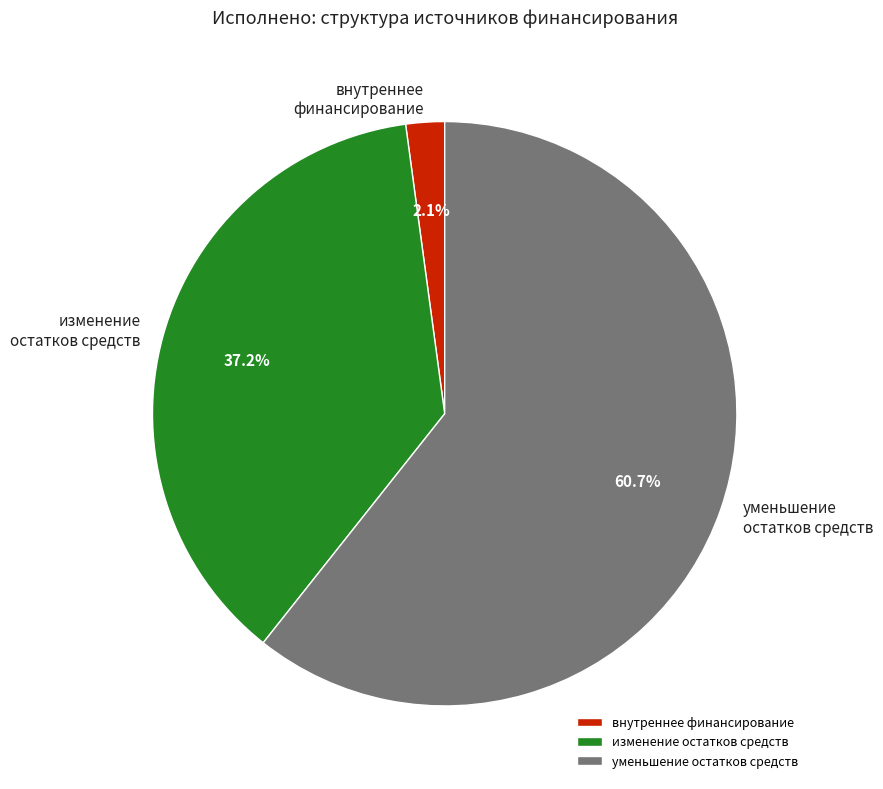

Rank the categories by value from highest to lowest.

уменьшение остатков средств, изменение остатков средств, внутреннее финансирование